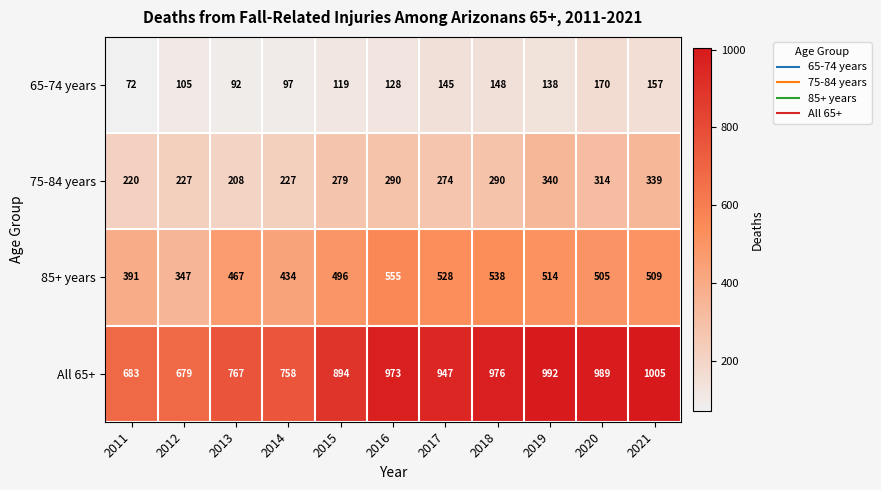

At which label is 75-84 years closest to 274?

2017